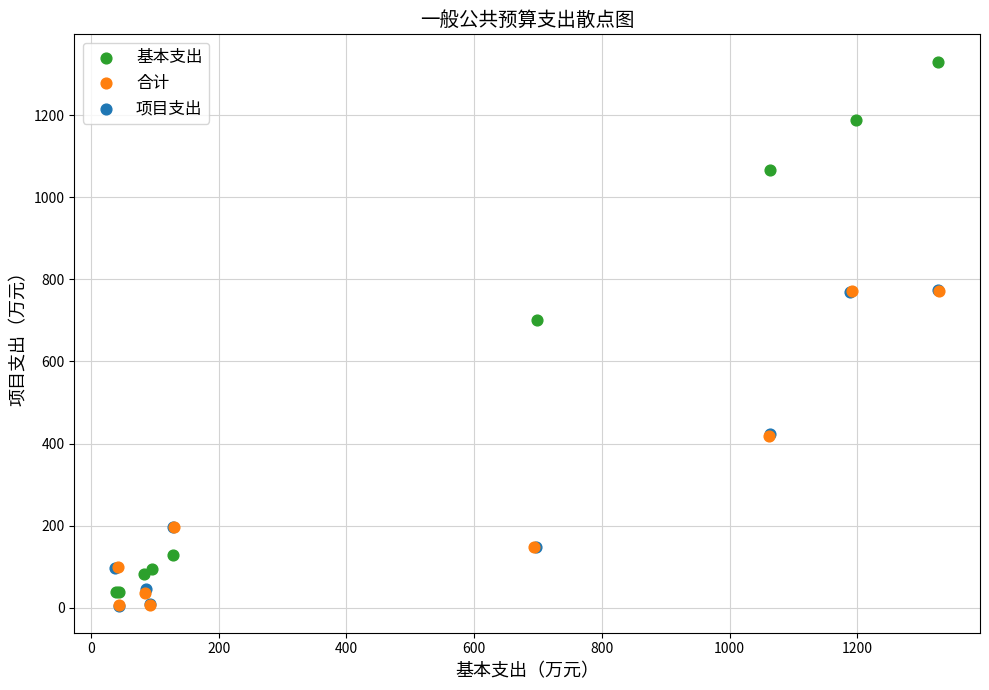

Which series has the largest Y range (max minus min)?

基本支出